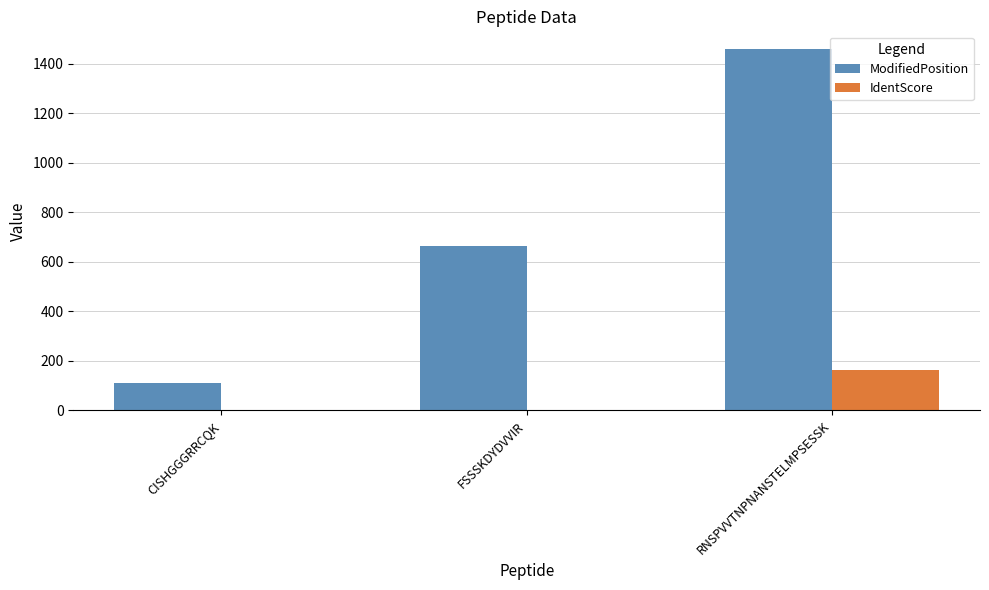

Is the value of IdentScore at CISHGGGRRCQK greater than the value of ModifiedPosition at FSSSKDYDVVIR?

No